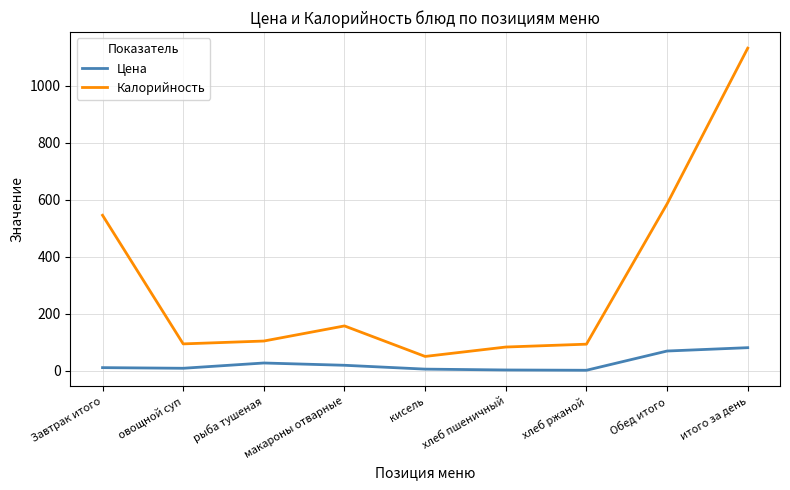

Which label corresponds to the largest value in the chart?

итого за день